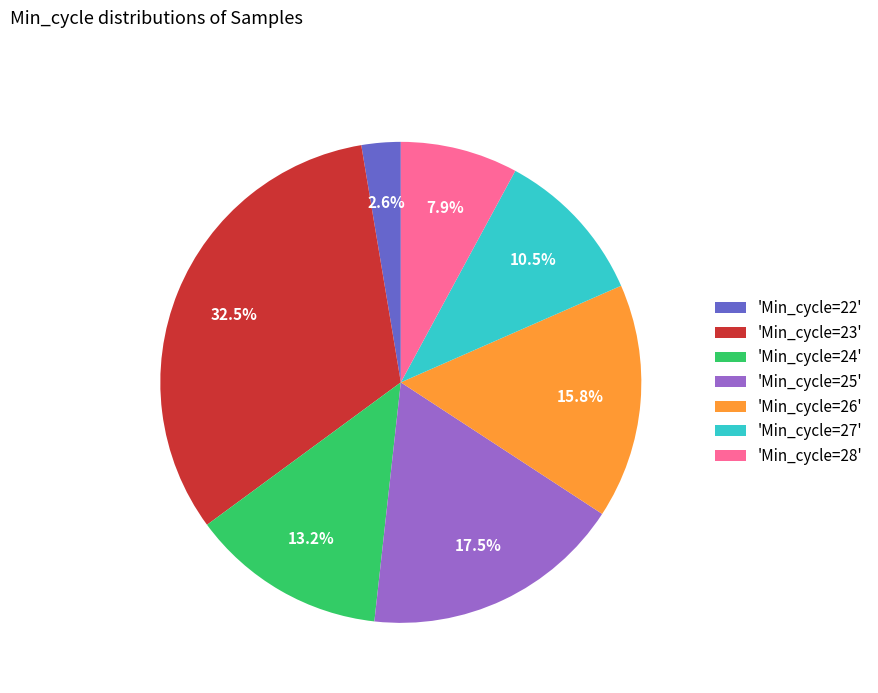

To the nearest percent, what is the average slice percentage?

14%